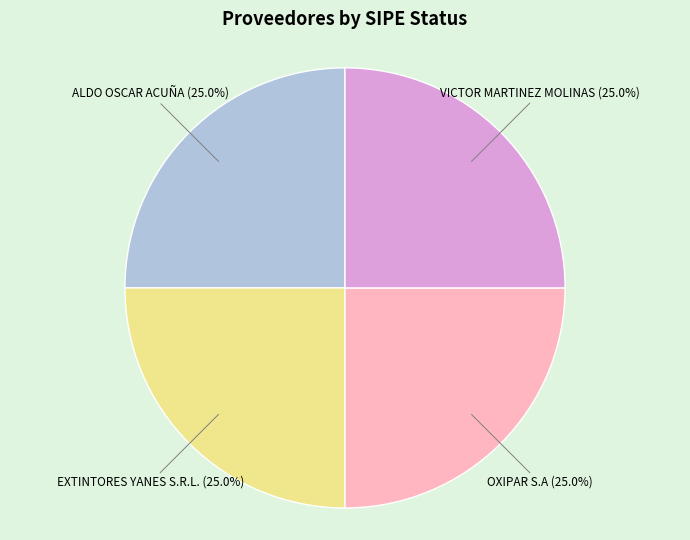

Does any single category account for the majority?

No